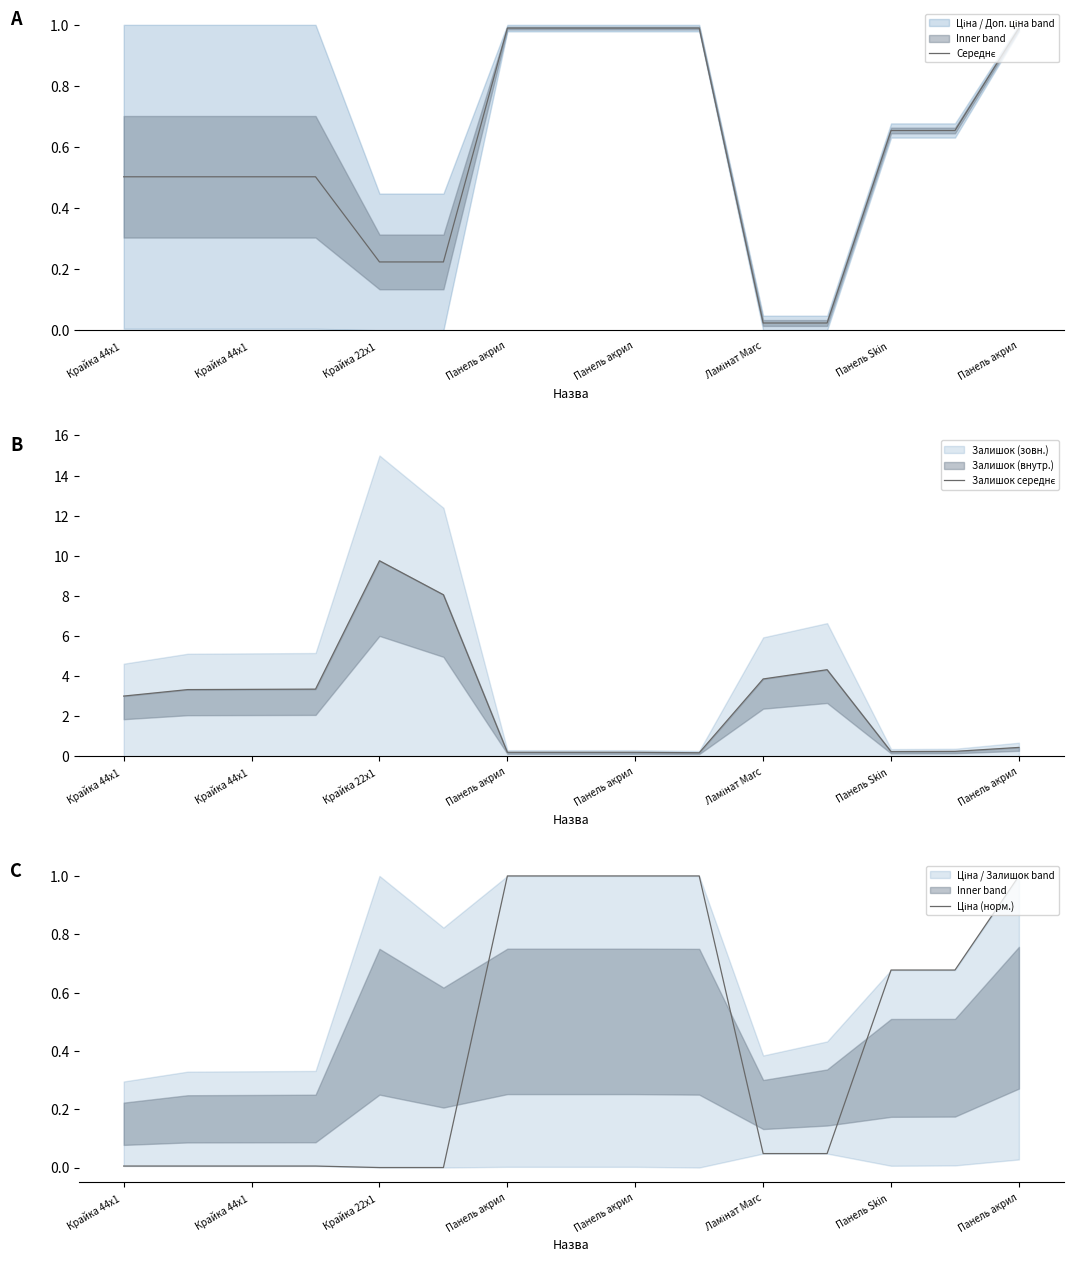

Which series changed the most between Панель акрил and Ламінат Marc?

Залишок середнє